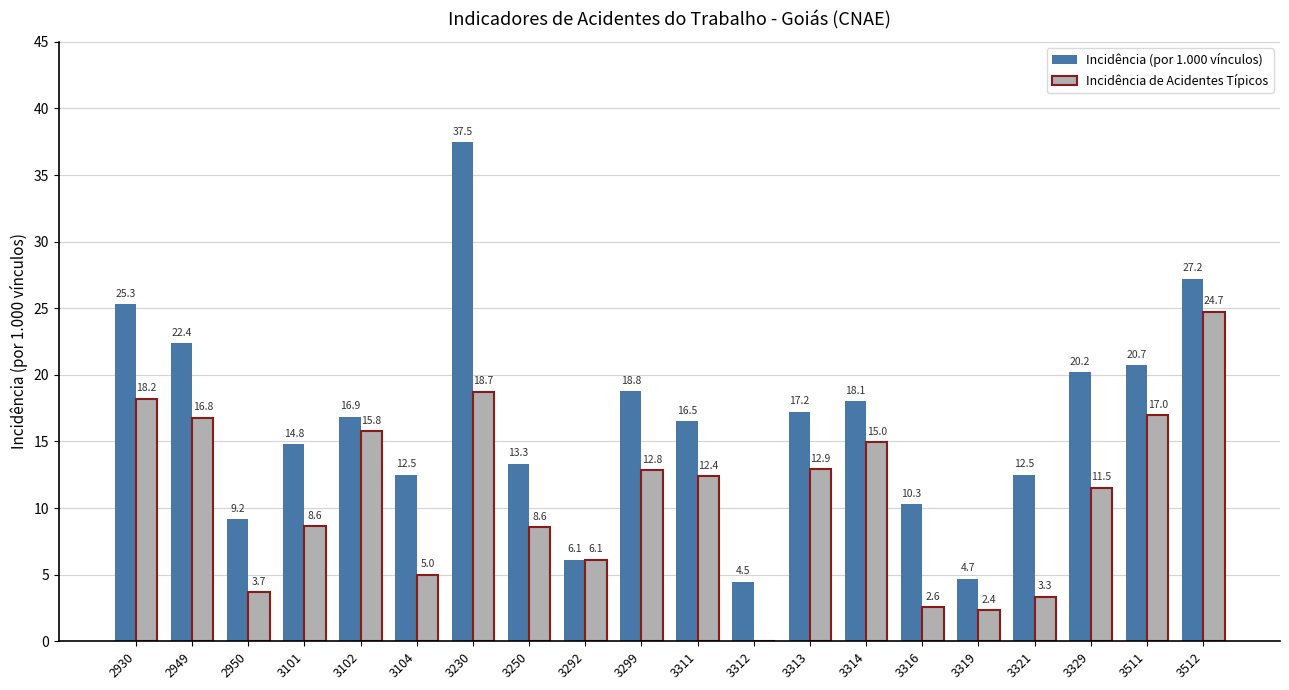

Which series changed the most between 3311 and 3319?

Incidência (por 1.000 vínculos)